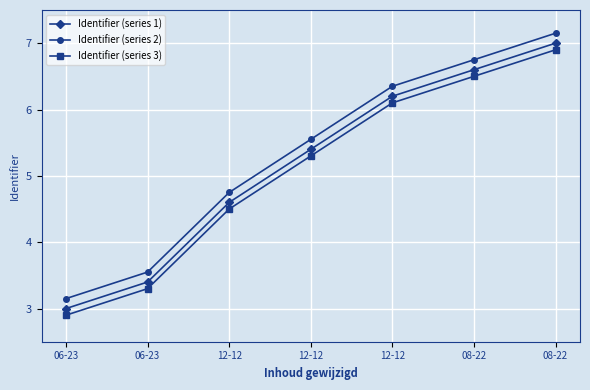

True or false: Identifier (series 3) has a value of 2.9 at 06-23.

True